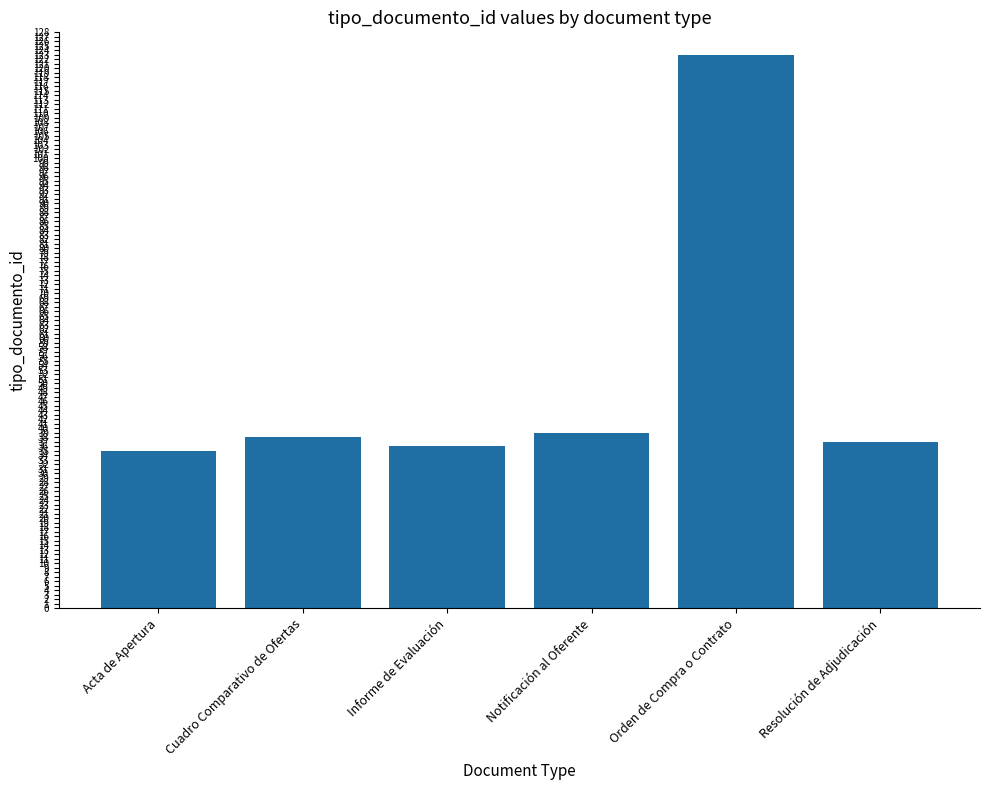

What is the label of the 3rd bar from the left?

Informe de Evaluación